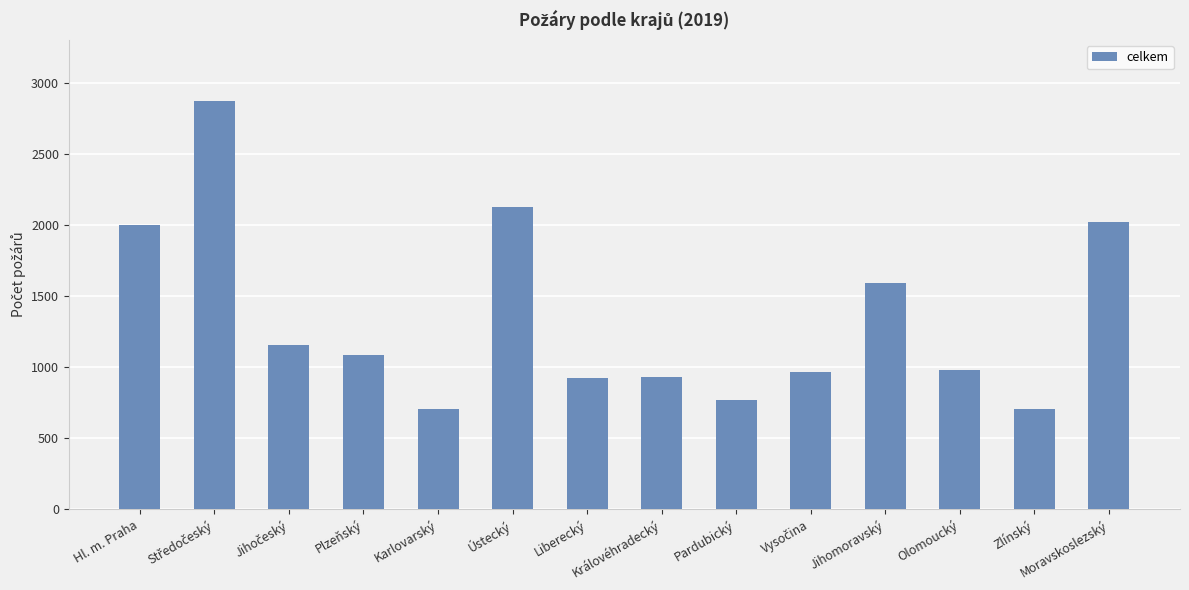

What is the difference between the maximum and second lowest values?

2167